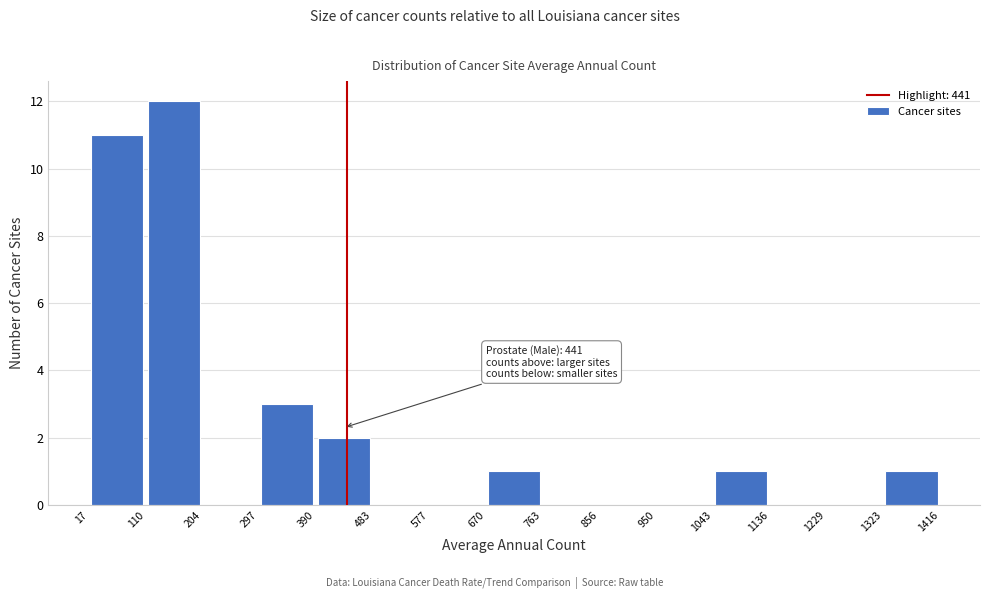

Which range on the x-axis has the tallest bar?

110 to 204